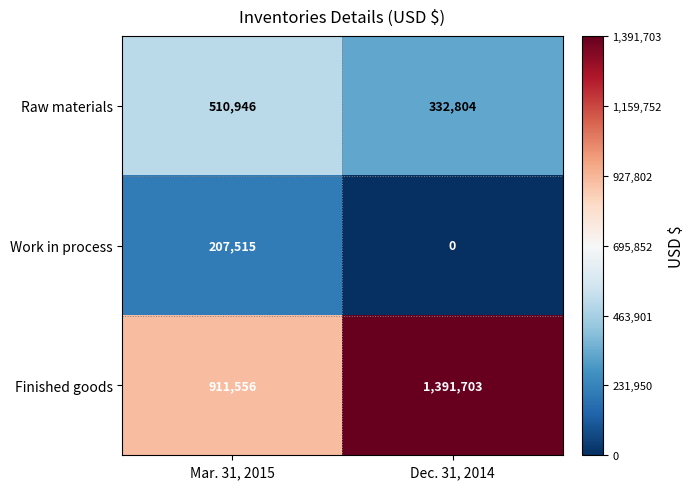

List the series in order of their peak value, lowest first.

Work in process, Raw materials, Finished goods